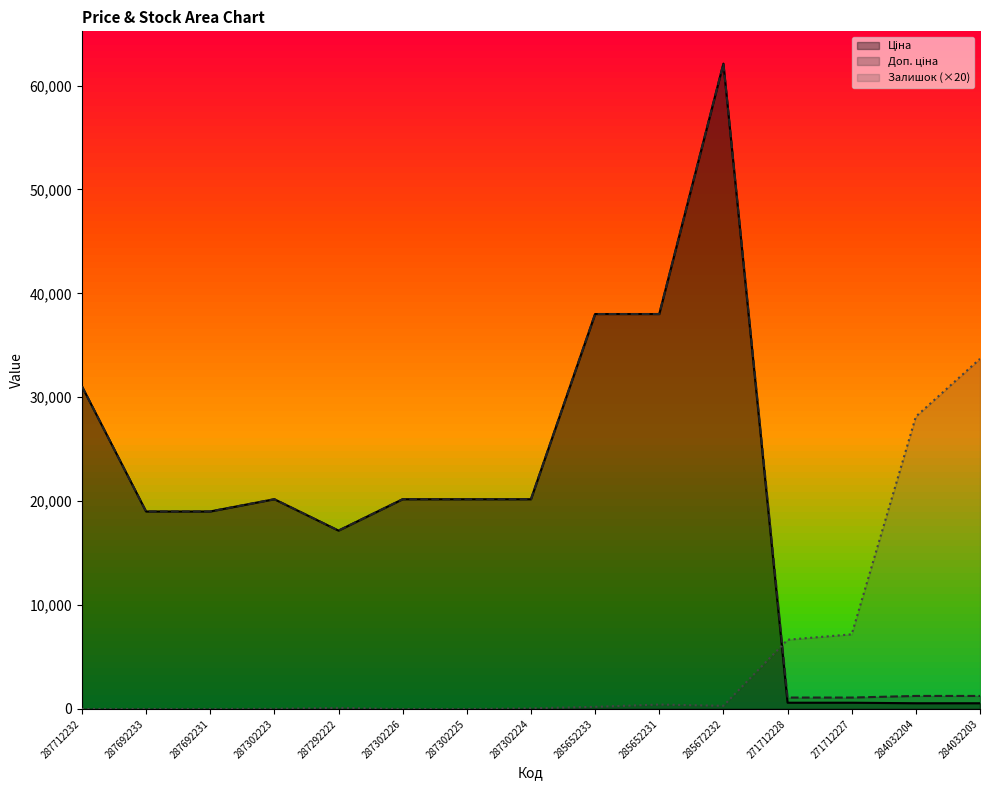

True or false: Доп. ціна has a value of 284.3 at 271712228.

False